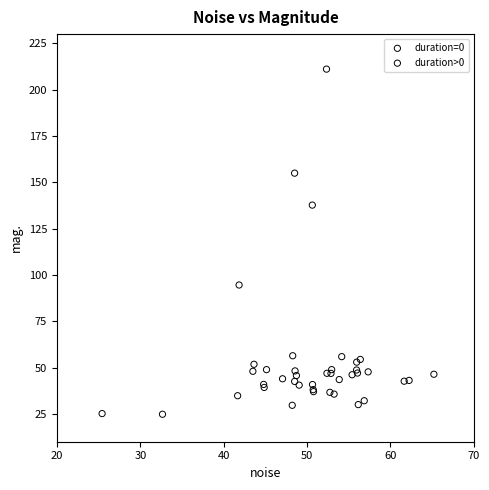

Which series contains the highest Y value?

duration>0